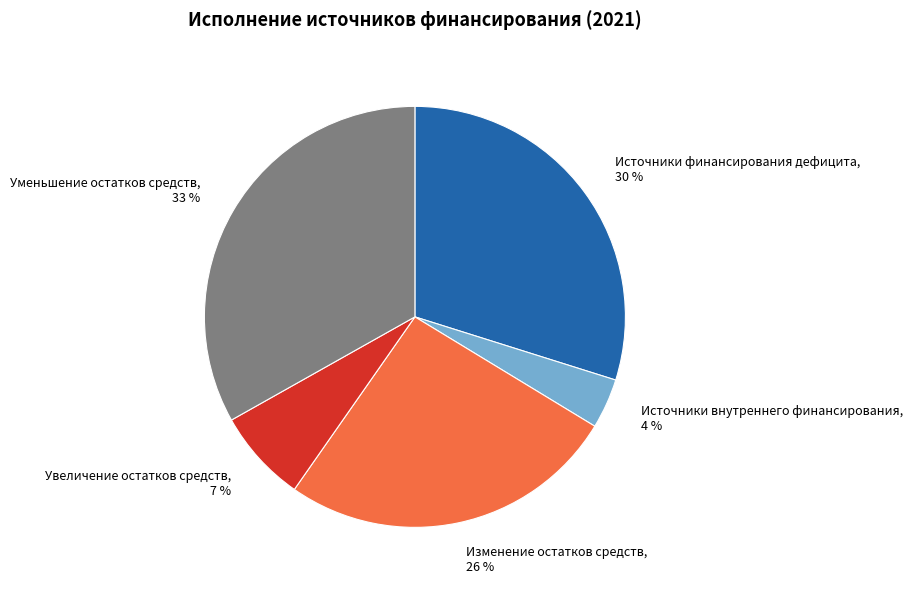

To the nearest percent, what is the average slice percentage?

20%